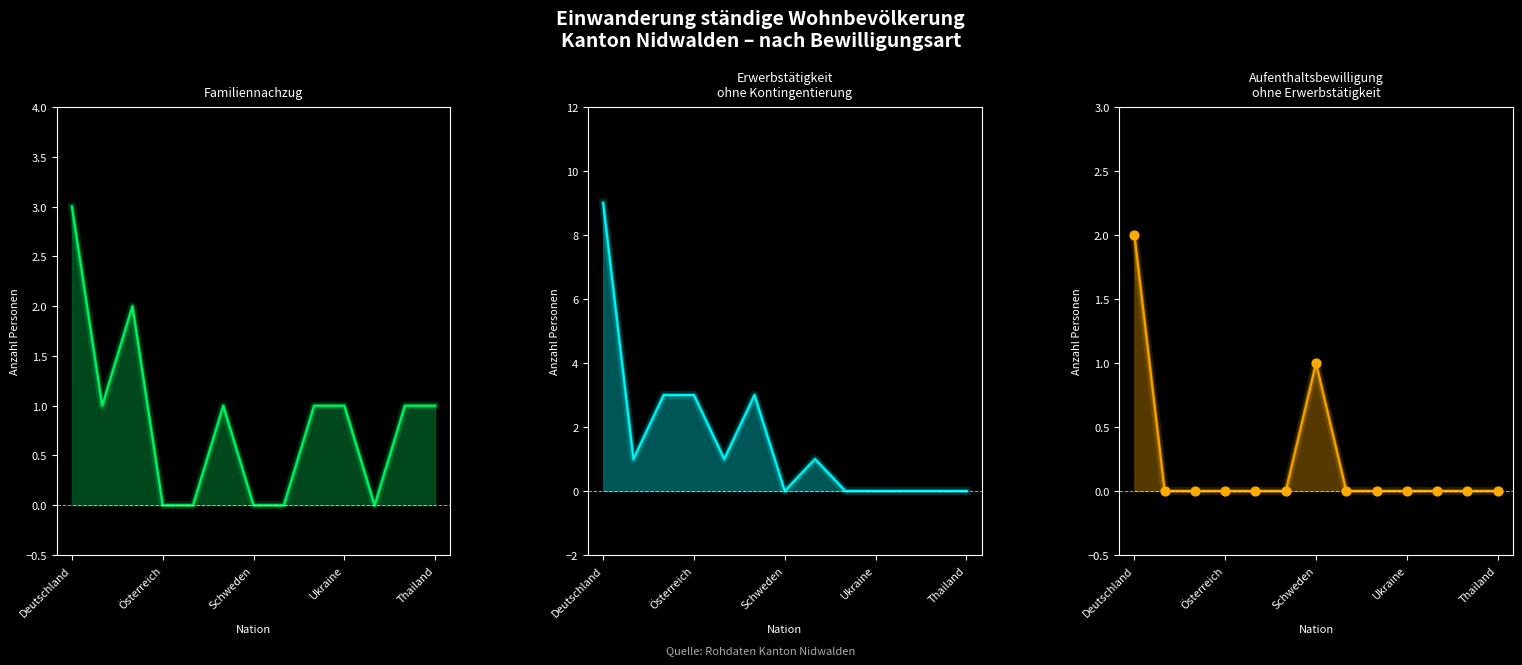

Is the value of Aufenthaltsbewilligung
ohne Erwerbstätigkeit (points) at Österreich greater than the value of Familiennachzug at 7?

No